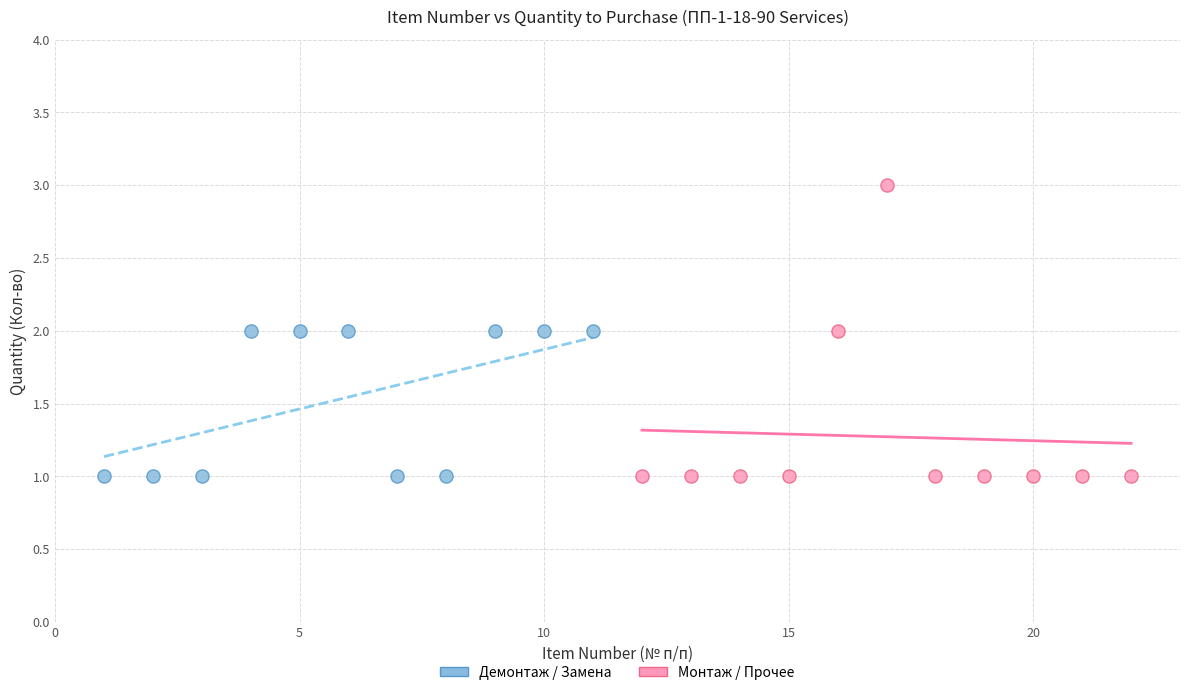

Which series reaches the maximum Y coordinate?

Монтаж / Прочее